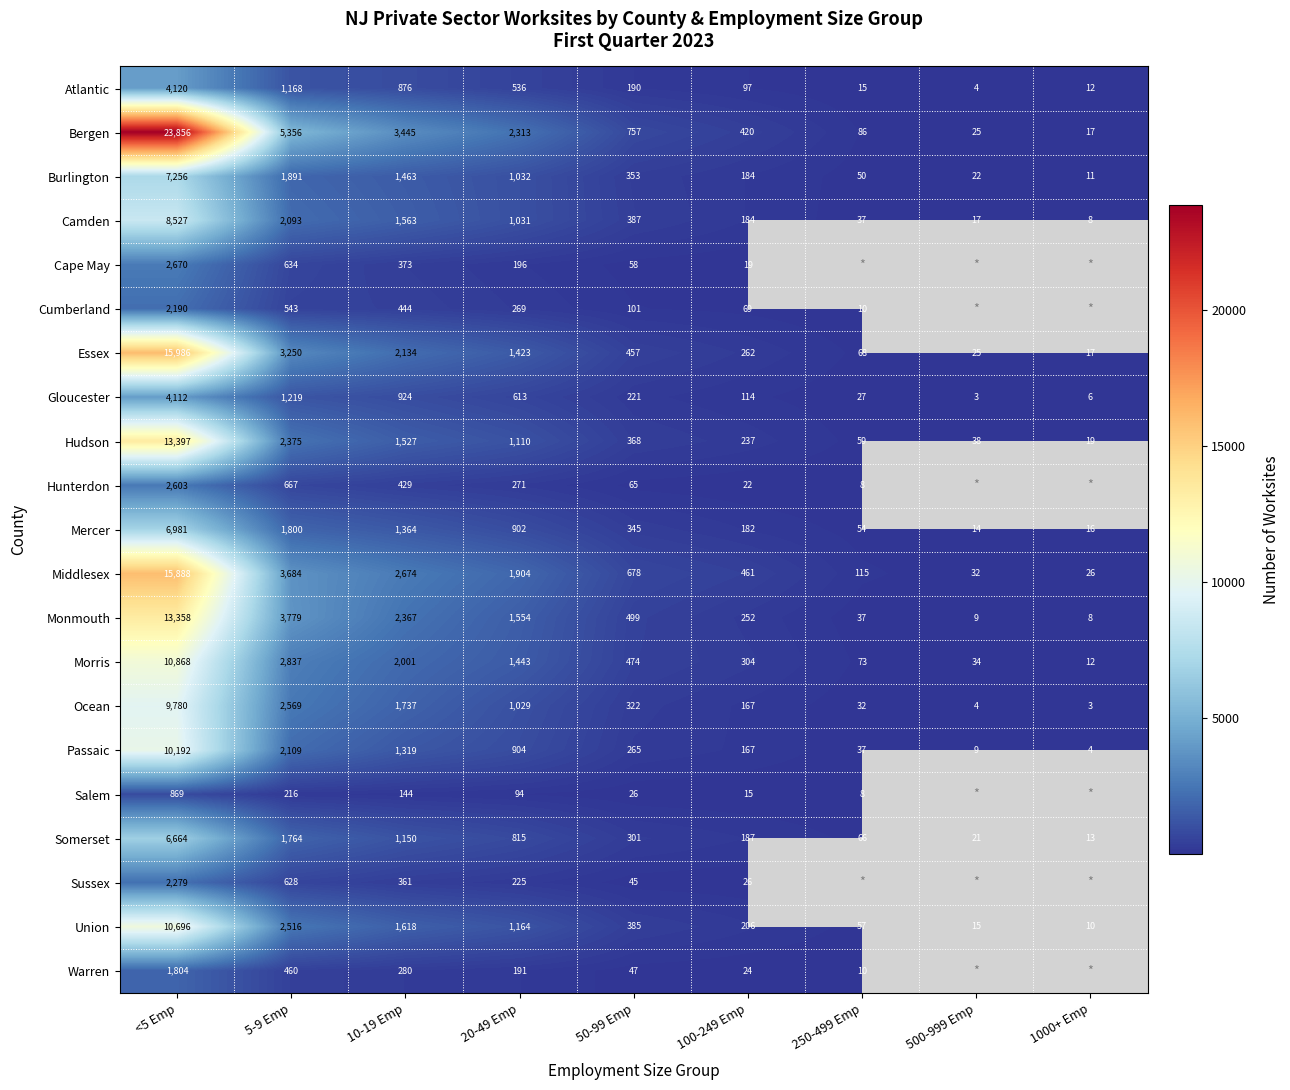

Count the number of categories in the chart.

9